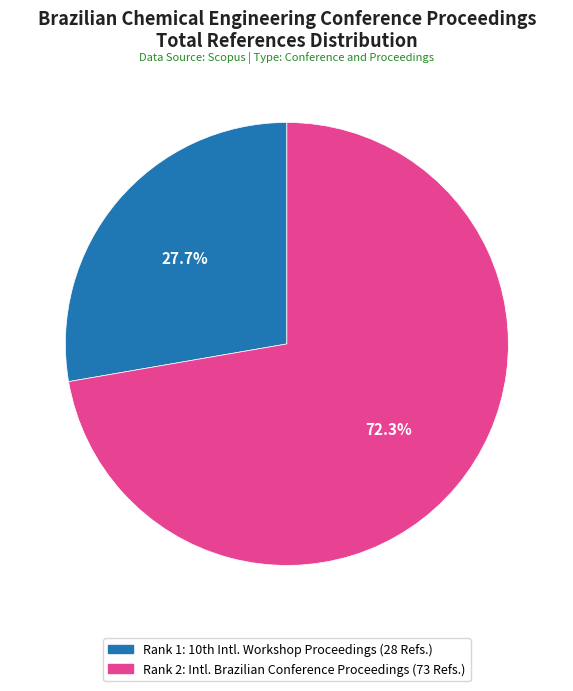

Count the number of slices in the pie.

2